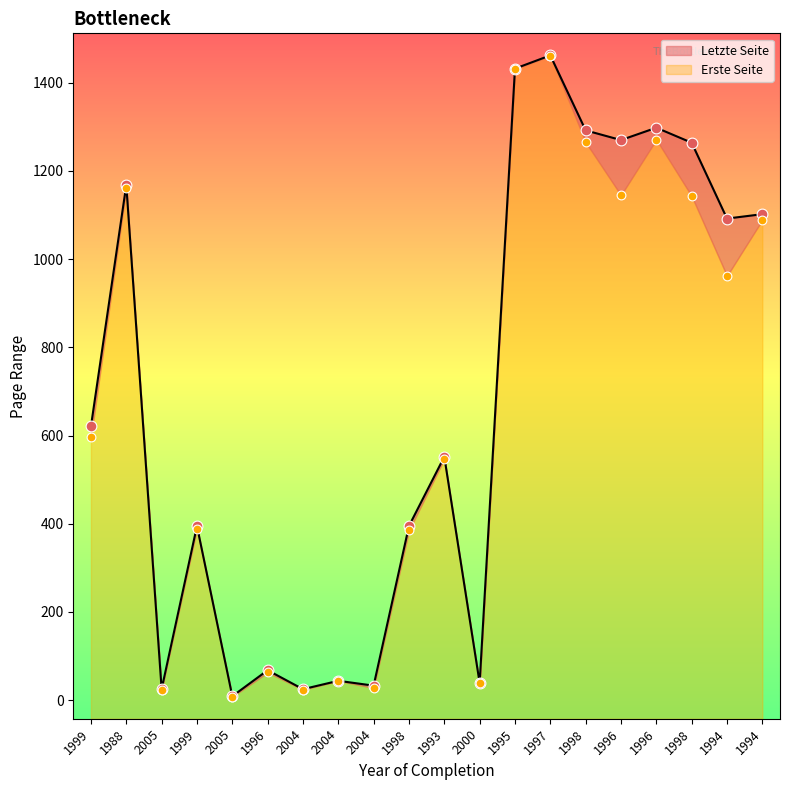

What are all the series names shown in the legend?

Erste Seite, Letzte Seite